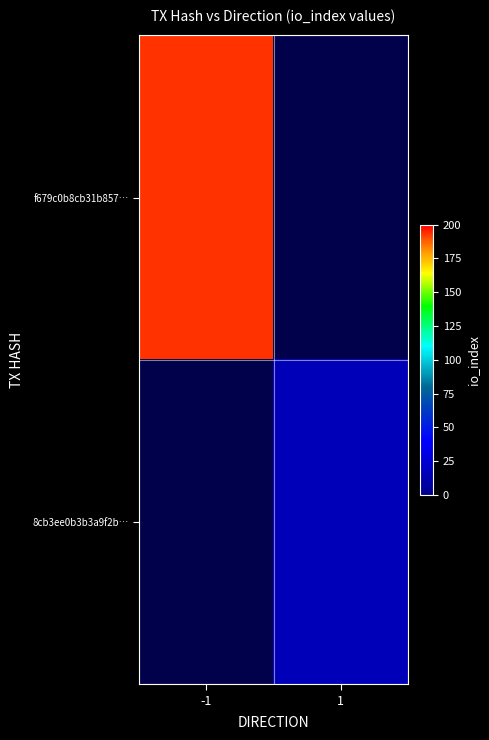

Rank the series by their average value, from highest to lowest.

f679c0b8cb31b857…, 8cb3ee0b3b3a9f2b…